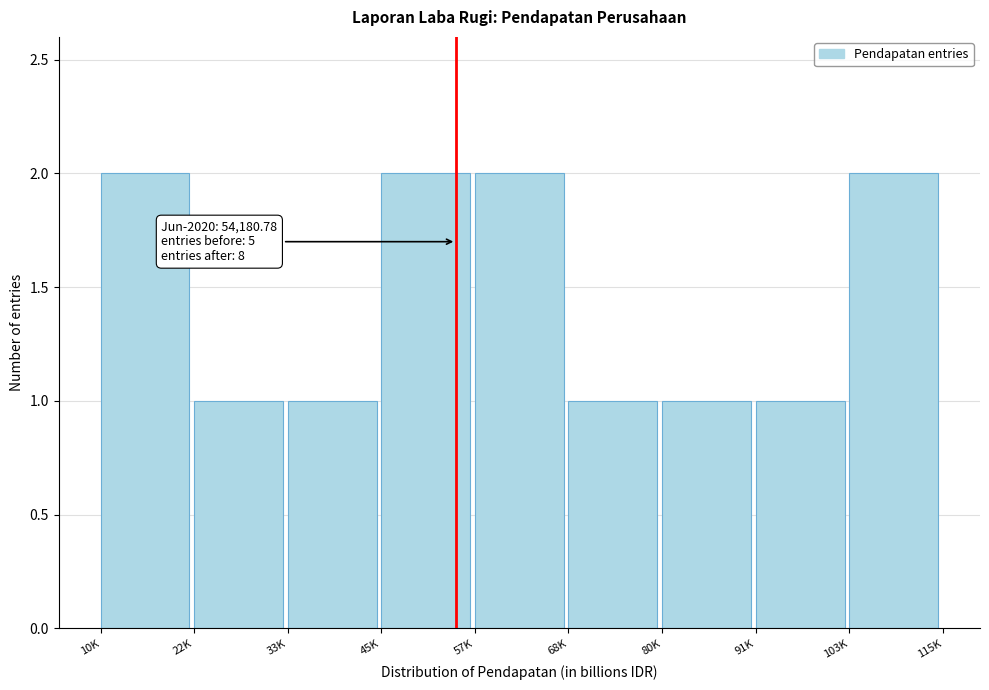

Reading left to right, extract all data points from this chart.

2	1	1	2	2	1	1	1	2